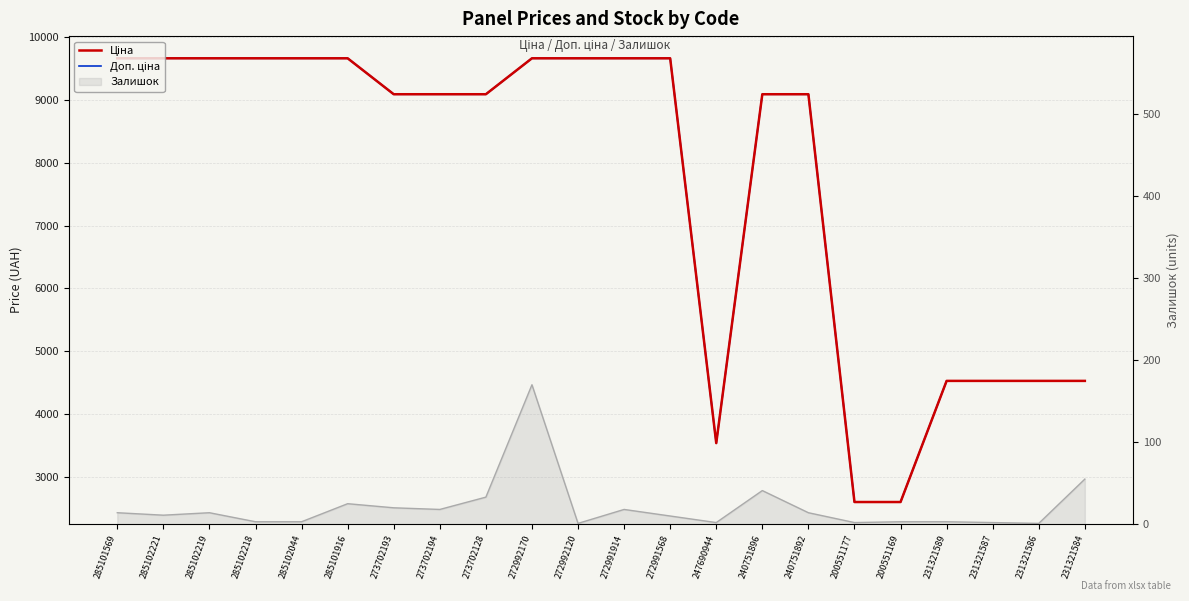

At which label does Ціна reach its minimum?

200551177